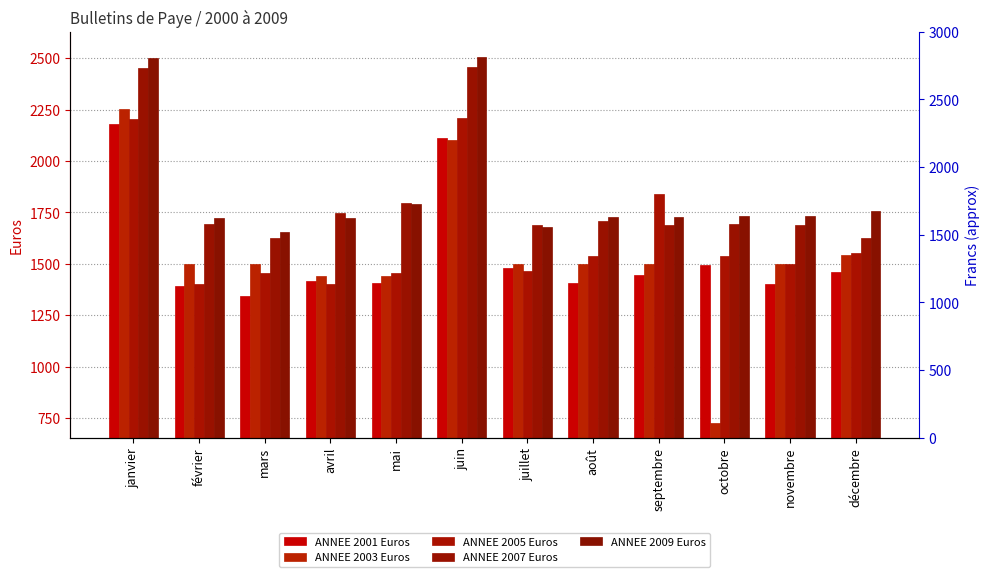

Where does the ANNEE 2003 Euros series first go above 1496?

janvier